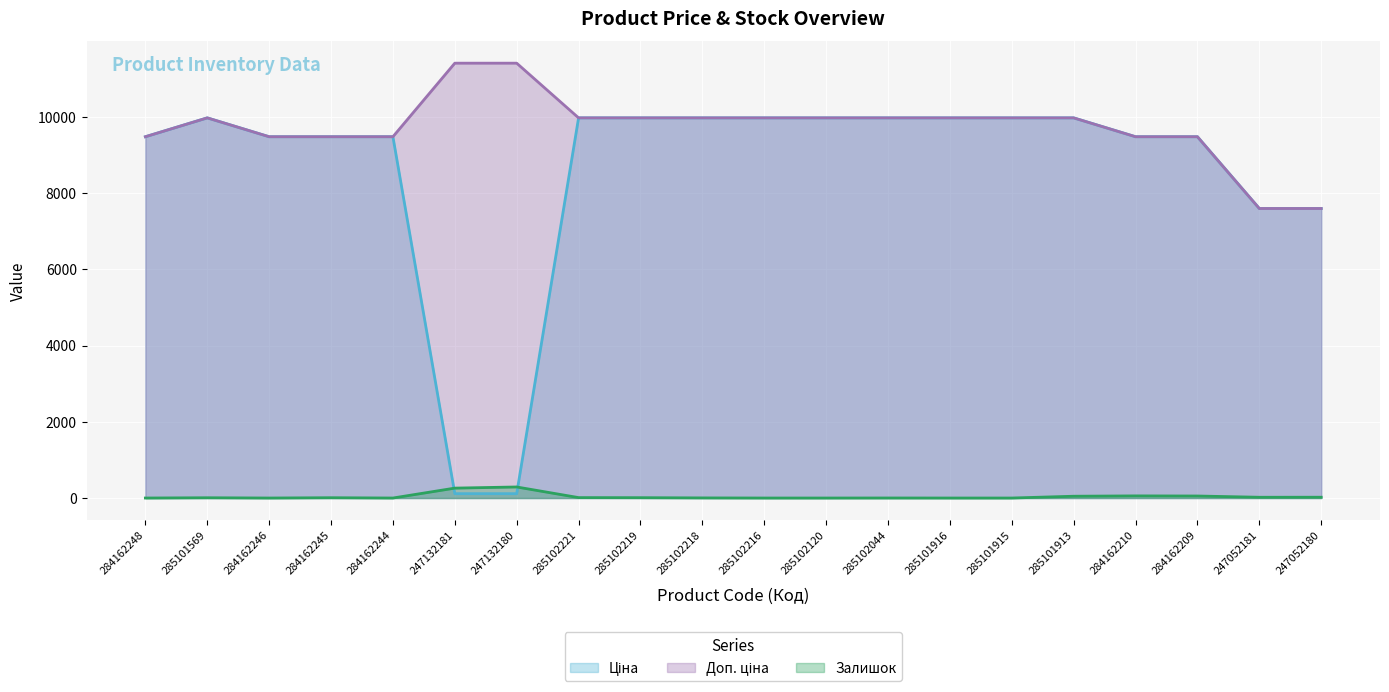

What is the difference between the highest and lowest values at 285102120?

9975.0